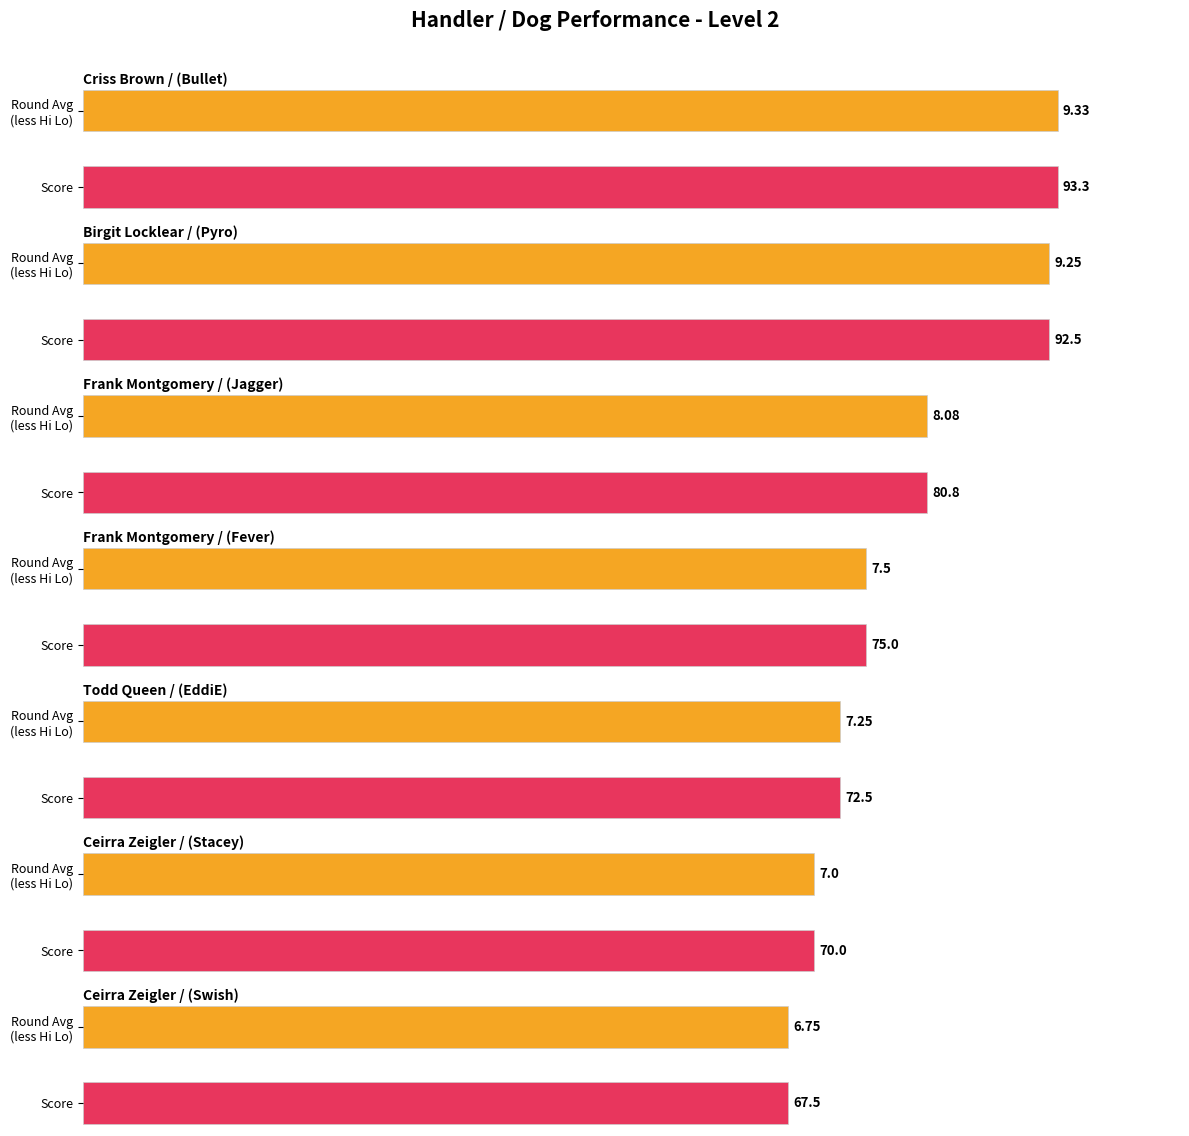

What is the maximum value for Round Avg (less Hi Lo)?

9.3